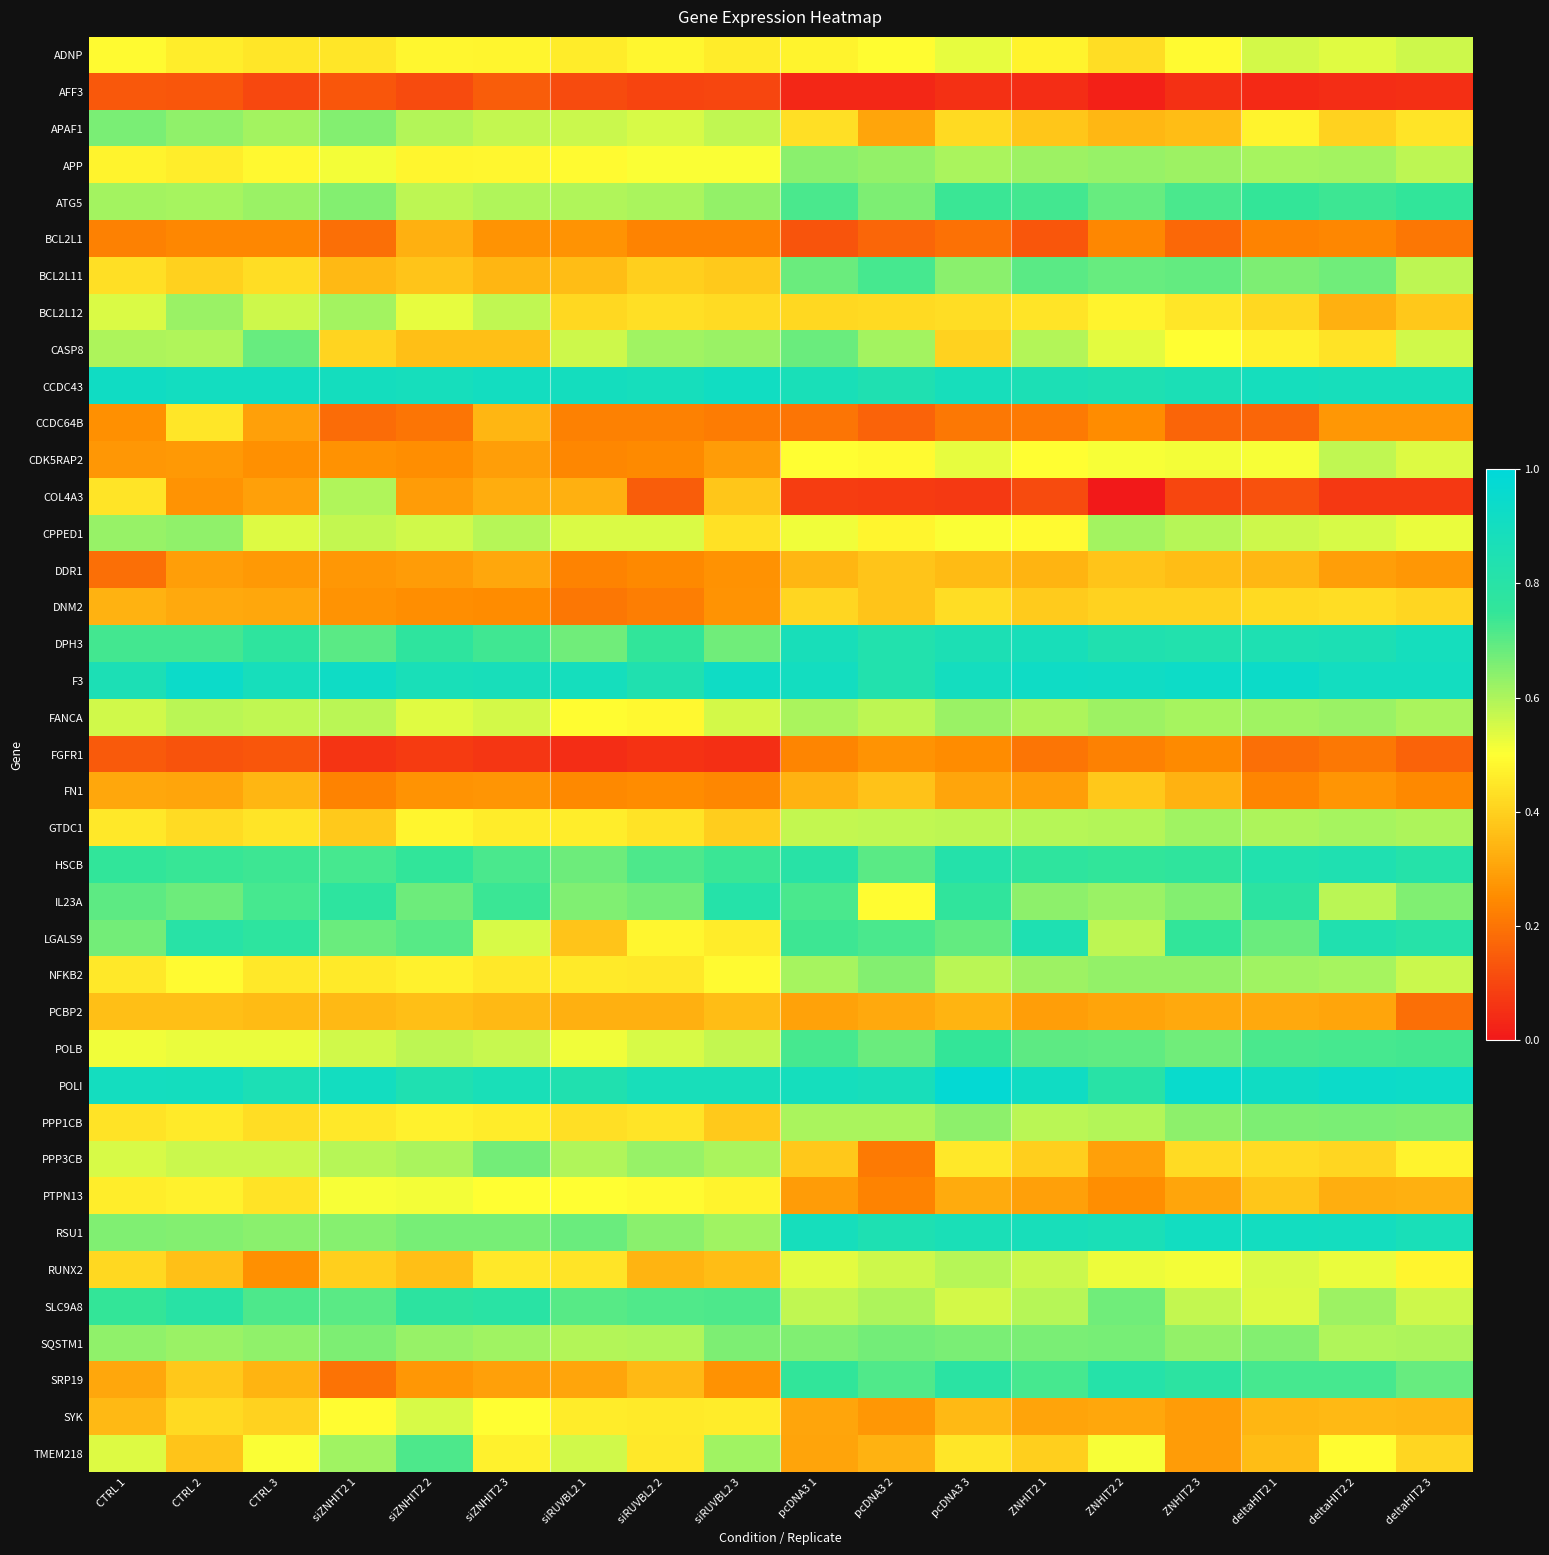

Which series has the largest total across all categories?

F3